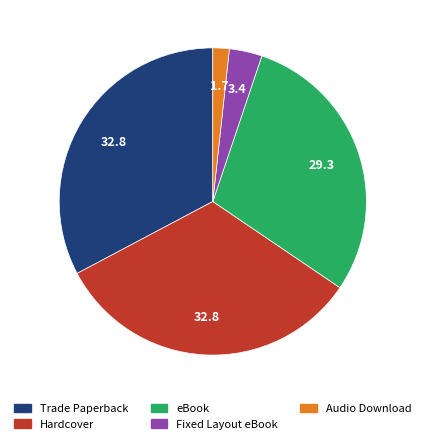

How many segments does this pie chart have?

5